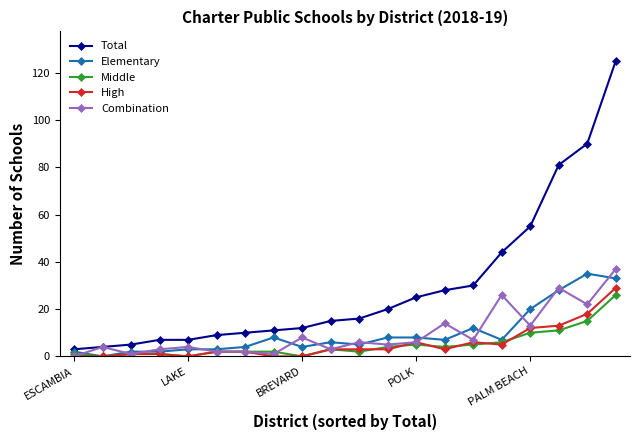

Count the number of data series in this chart.

5